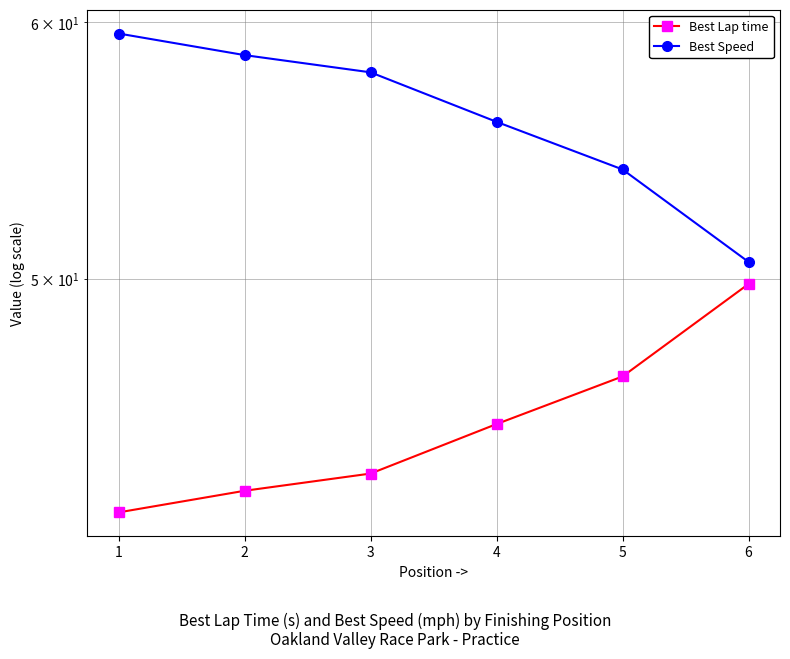

What is the sum of all Best Speed values?

336.6